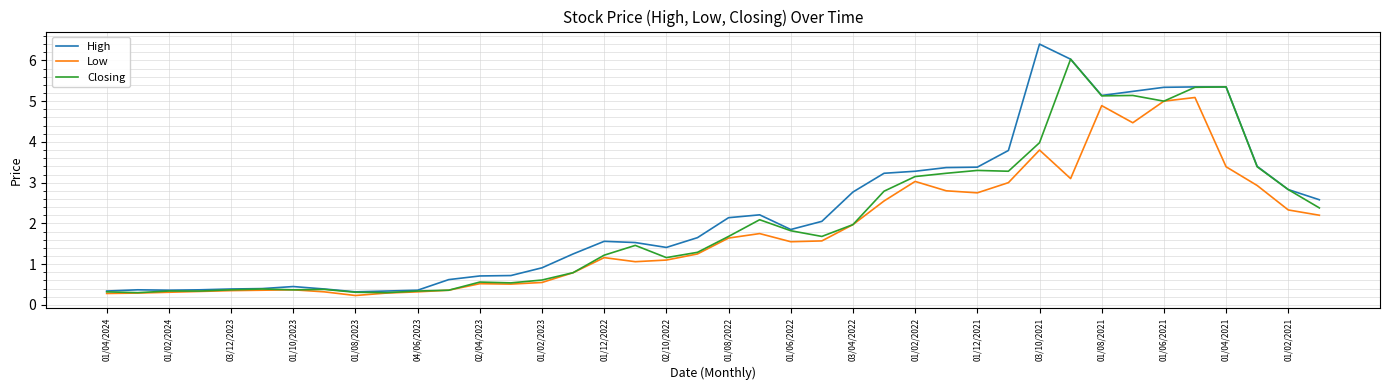

Which series has the widest spread of values?

High